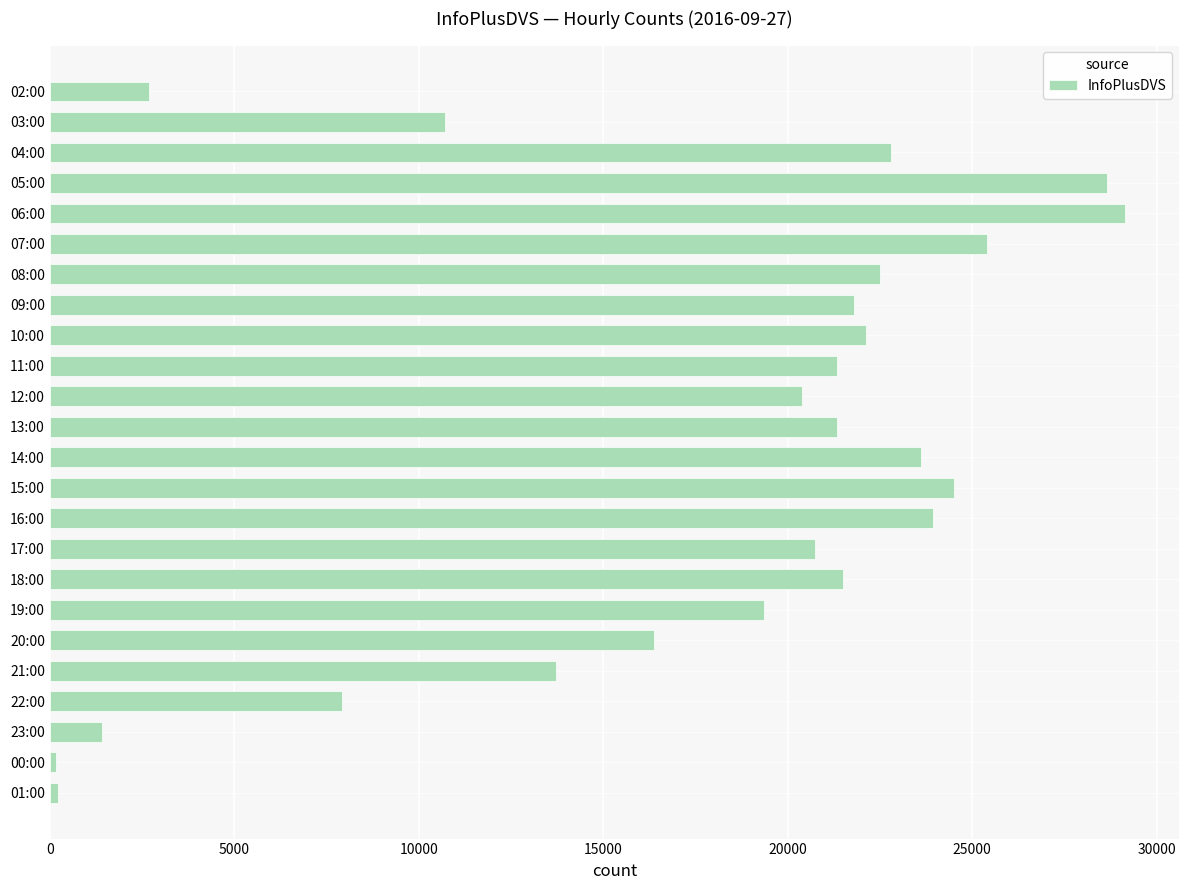

Where is the data nearest to the value 14659?

21:00